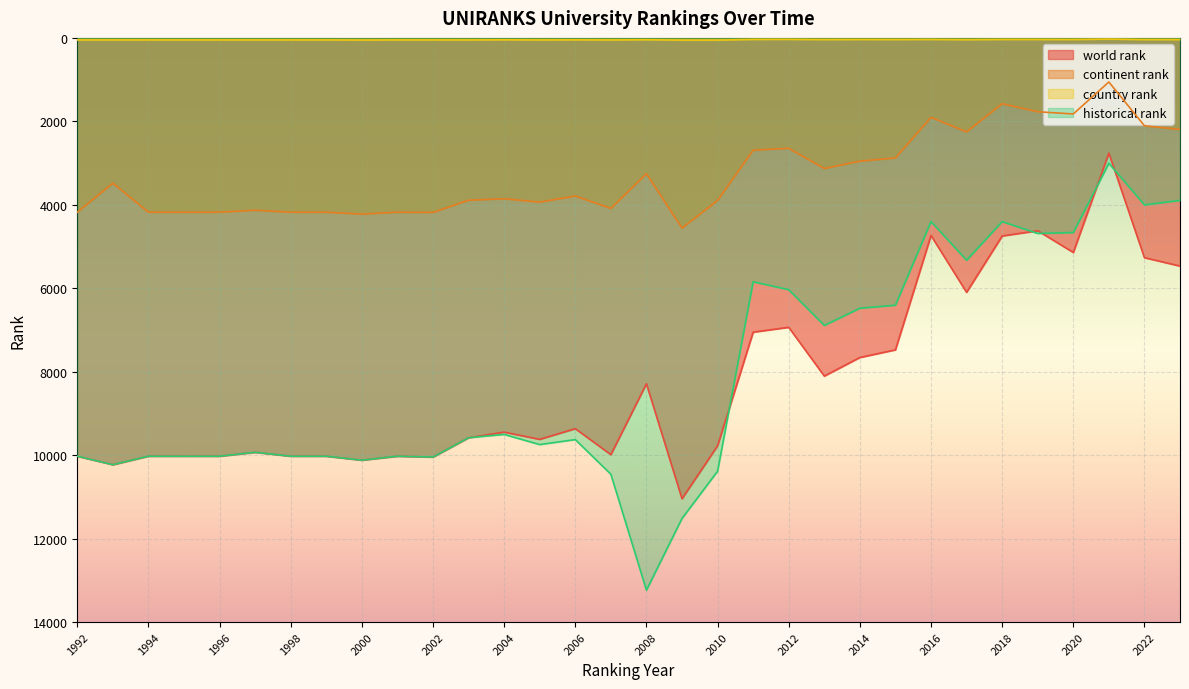

How many series are shown in this chart?

4